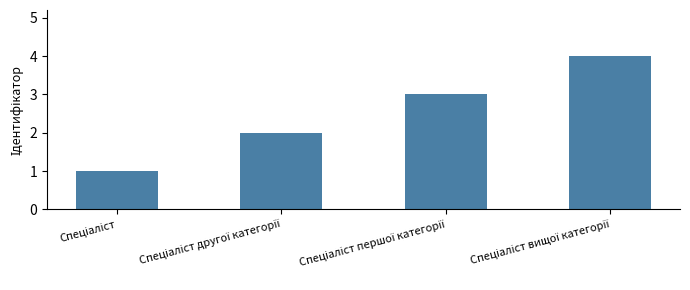

Does the chart contain any negative values?

No